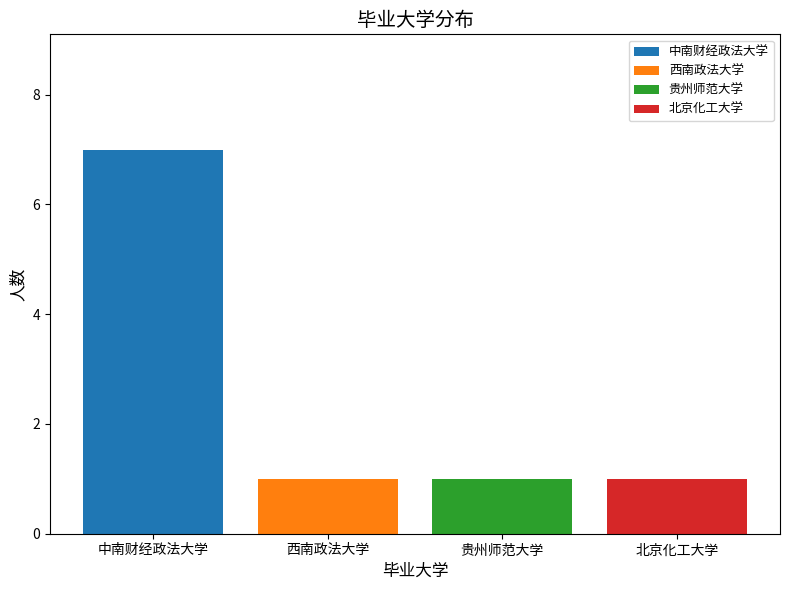

Which has a higher value, 中南财经政法大学 or 西南政法大学?

中南财经政法大学